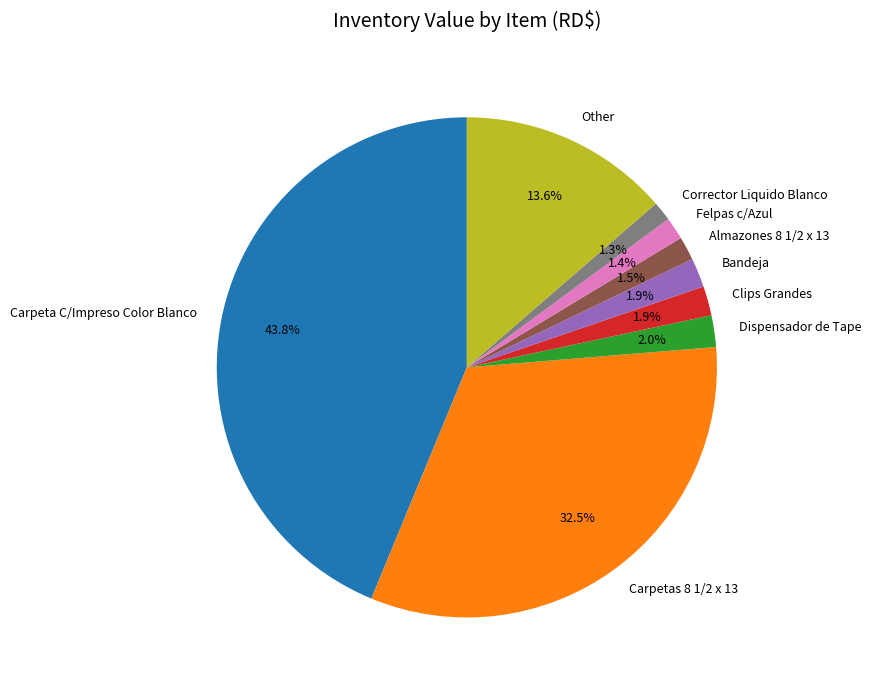

The Carpeta C/Impreso Color Blanco slice represents 44% of the pie. True or false?

True